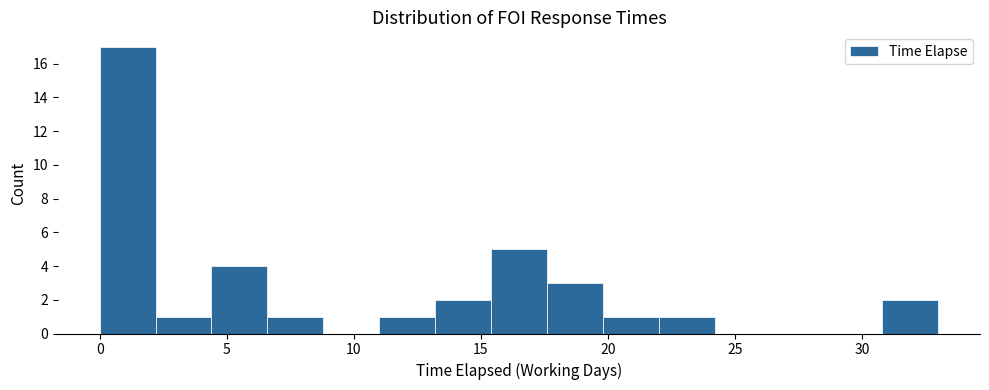

Reading left to right, list every bar in this chart as the range it spans on the x-axis followed by its height. Neither the bar edges nor the heights are printed on the chart, so give them approximately, as read against the axes.

0.0 to 2.2: 17
2.2 to 4.4: 1
4.4 to 6.6: 4
6.6 to 8.8: 1
8.8 to 11.0: 0
11.0 to 13.2: 1
13.2 to 15.4: 2
15.4 to 17.6: 5
17.6 to 19.8: 3
19.8 to 22.0: 1
22.0 to 24.2: 1
24.2 to 26.4: 0
26.4 to 28.6: 0
28.6 to 30.8: 0
30.8 to 33.0: 2